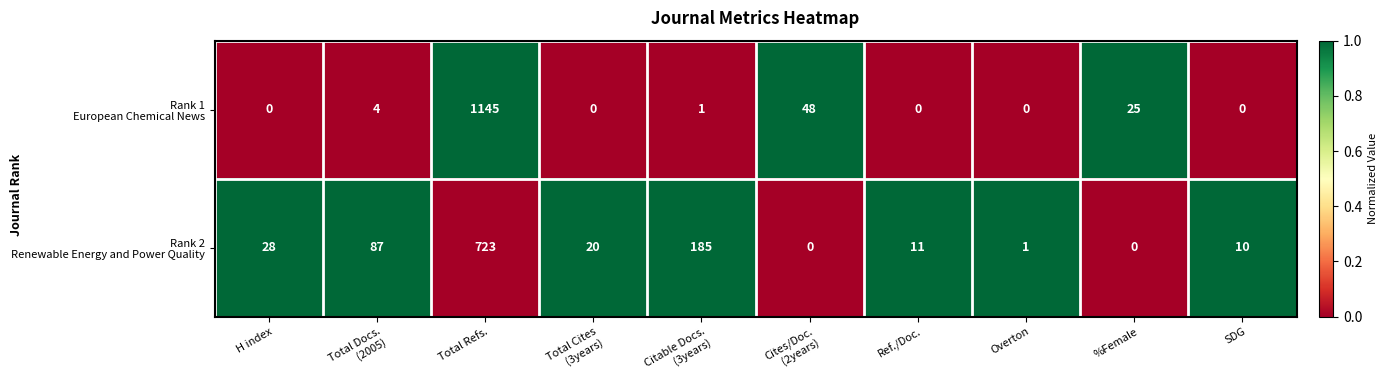

Count the number of data series in this chart.

2